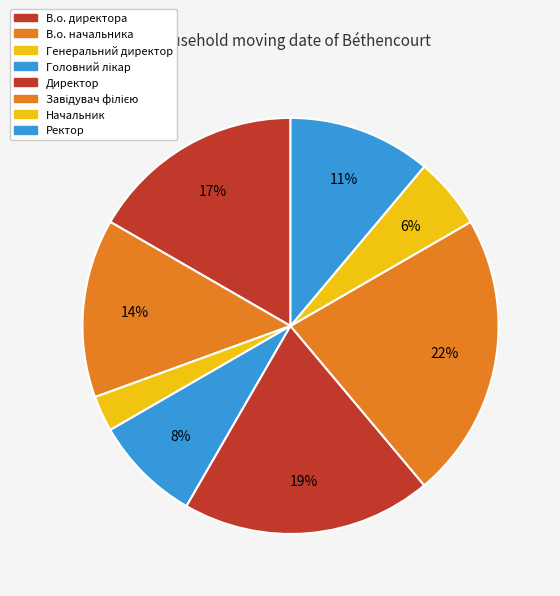

To the nearest percent, what percentage of the pie is Начальник?

6%